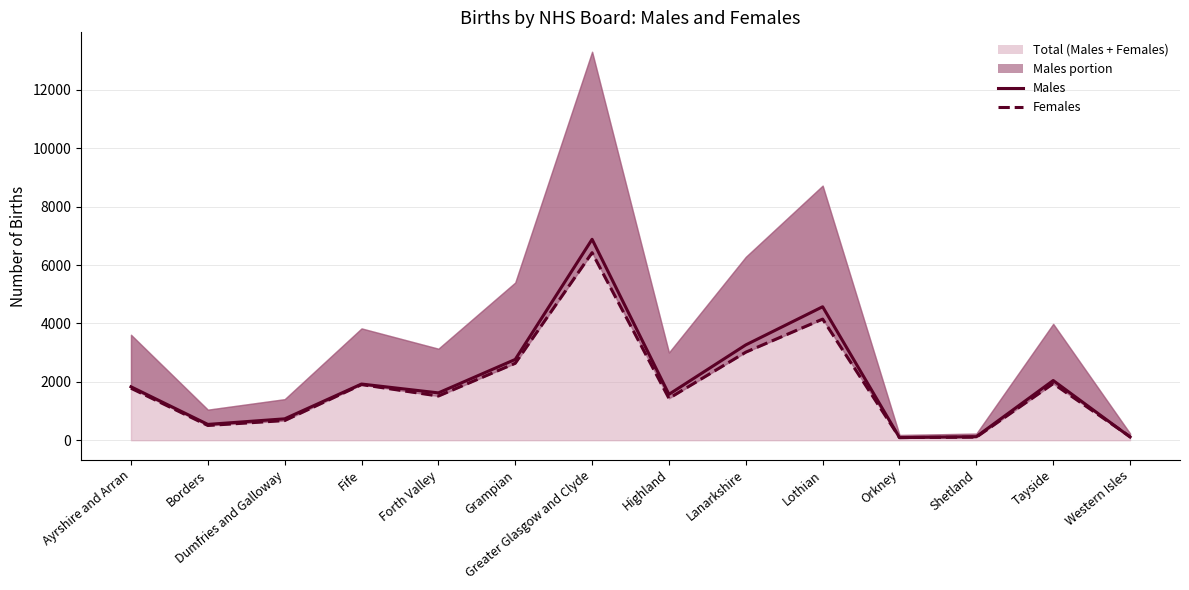

Which label corresponds to the largest value in the chart?

Greater Glasgow and Clyde